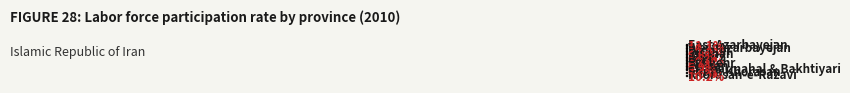

To the nearest percent, what is the difference between the largest and smallest slice percentages?

6%